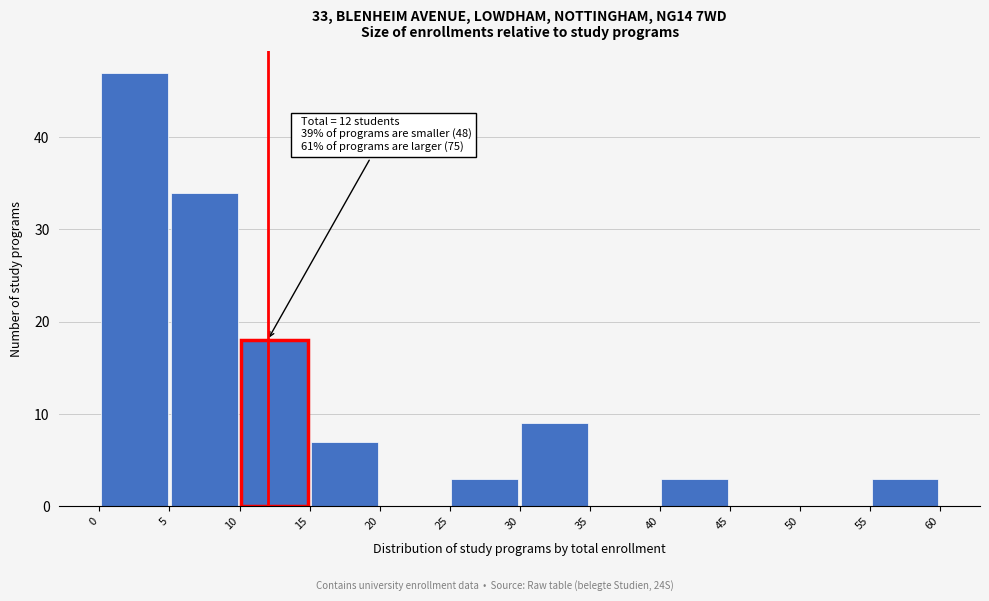

Which range on the x-axis has the tallest bar?

0 to 5